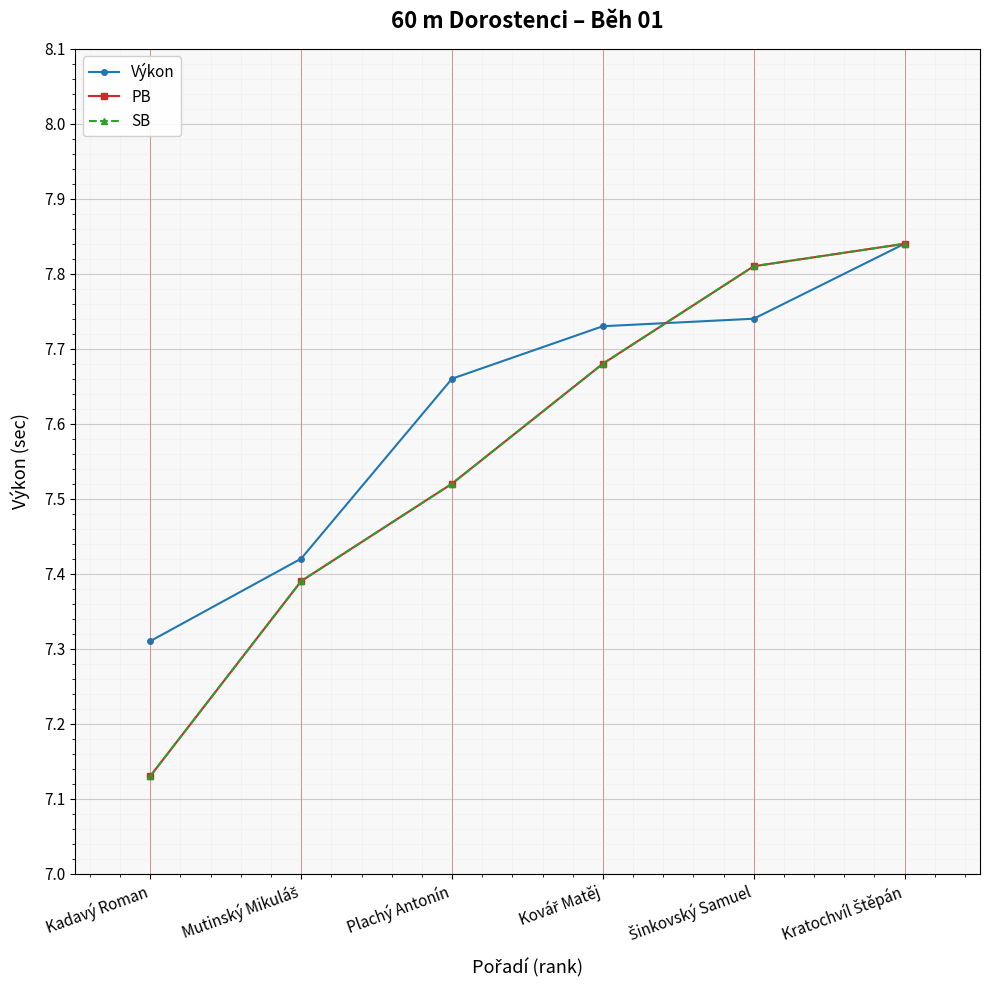

Rank the categories by SB value from lowest to highest.

Kadavý Roman, Mutinský Mikuláš, Plachý Antonín, Kovář Matěj, Šinkovský Samuel, Kratochvíl Štěpán